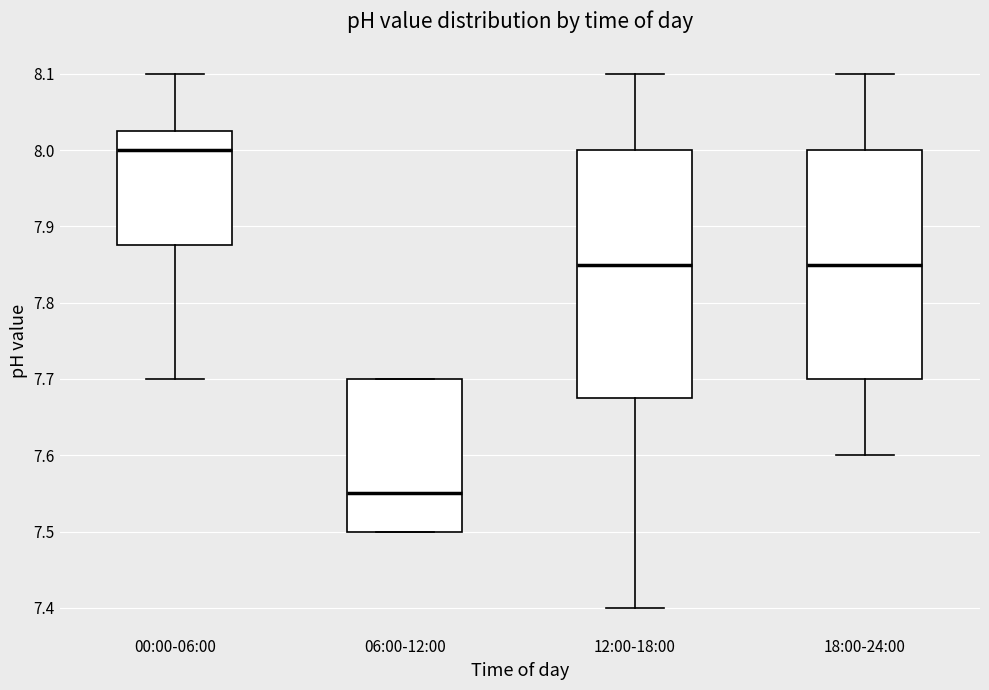

Reading left to right, read every box against the y-axis: the position of its median line, the range the box covers, and the ends of its whiskers. The values are not printed on the chart, so give them approximately, as read against the axis.

00:00-06:00: median 8.00, box 7.88 to 8.03, whiskers 7.70 to 8.10
06:00-12:00: median 7.55, box 7.50 to 7.70, whiskers 7.50 to 7.70
12:00-18:00: median 7.85, box 7.68 to 8.00, whiskers 7.40 to 8.10
18:00-24:00: median 7.85, box 7.70 to 8.00, whiskers 7.60 to 8.10